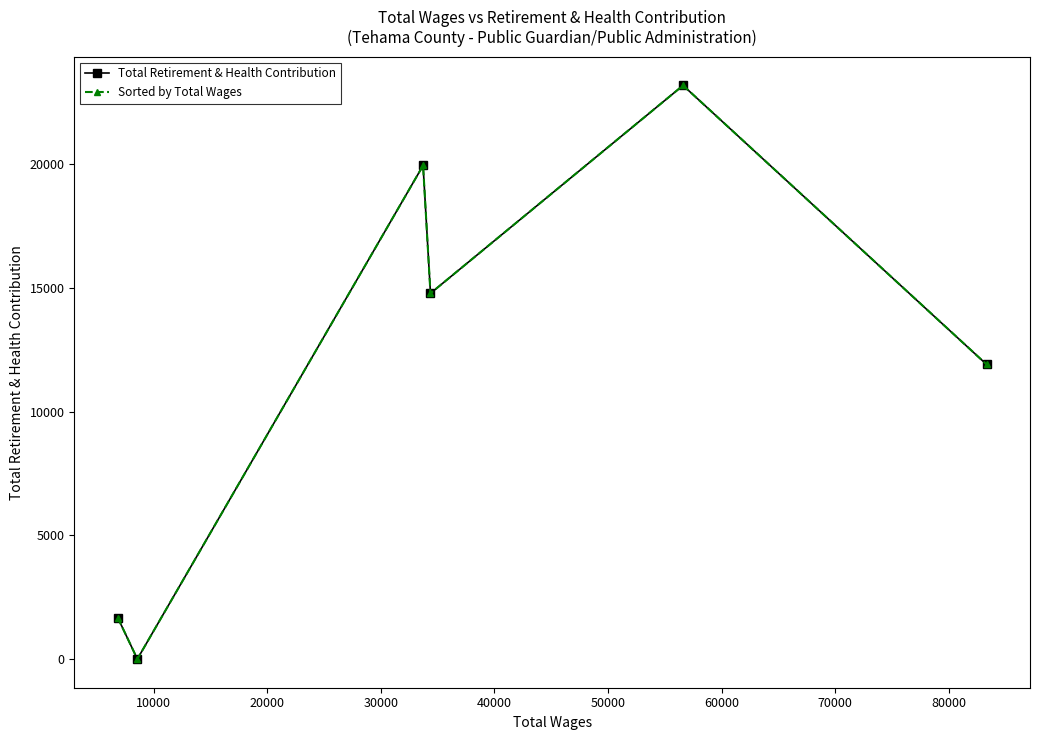

Which series has the widest spread of values?

Total Retirement & Health Contribution